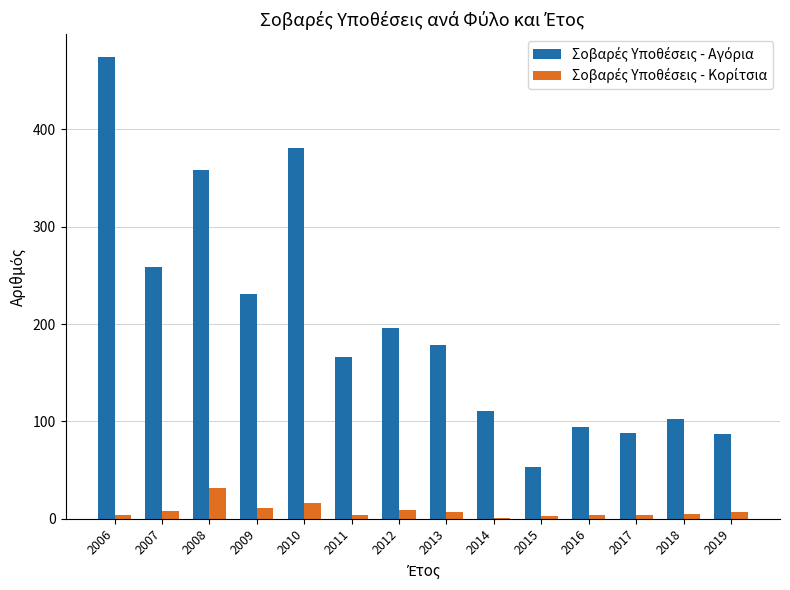

What is the spread (max minus min) of values at 2007?

251